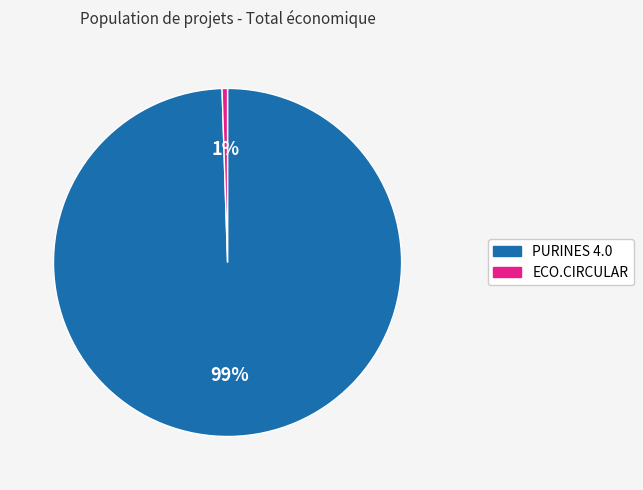

Is it true that PURINES 4.0 is 89% of the pie?

False